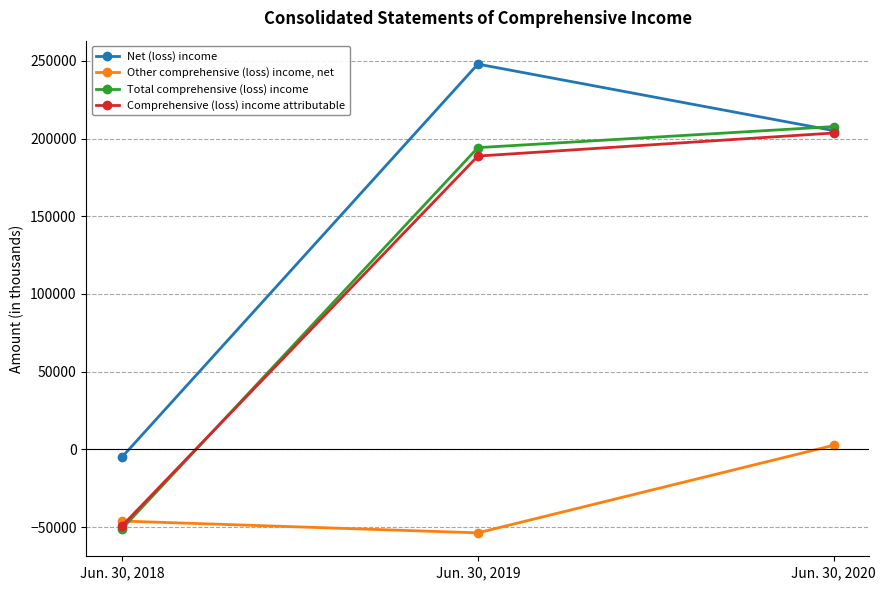

Does the chart display data point markers on the line(s)?

Yes